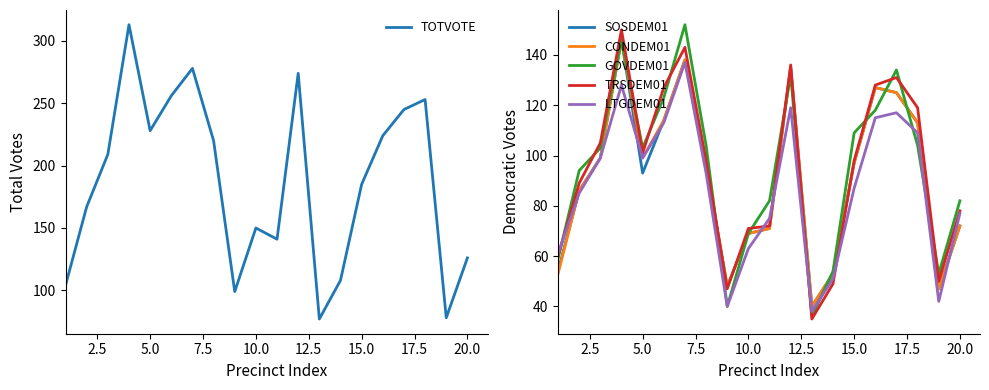

What are all the series names shown in the legend?

TOTVOTE, SOSDEM01, CONDEM01, GOVDEM01, TRSDEM01, LTGDEM01